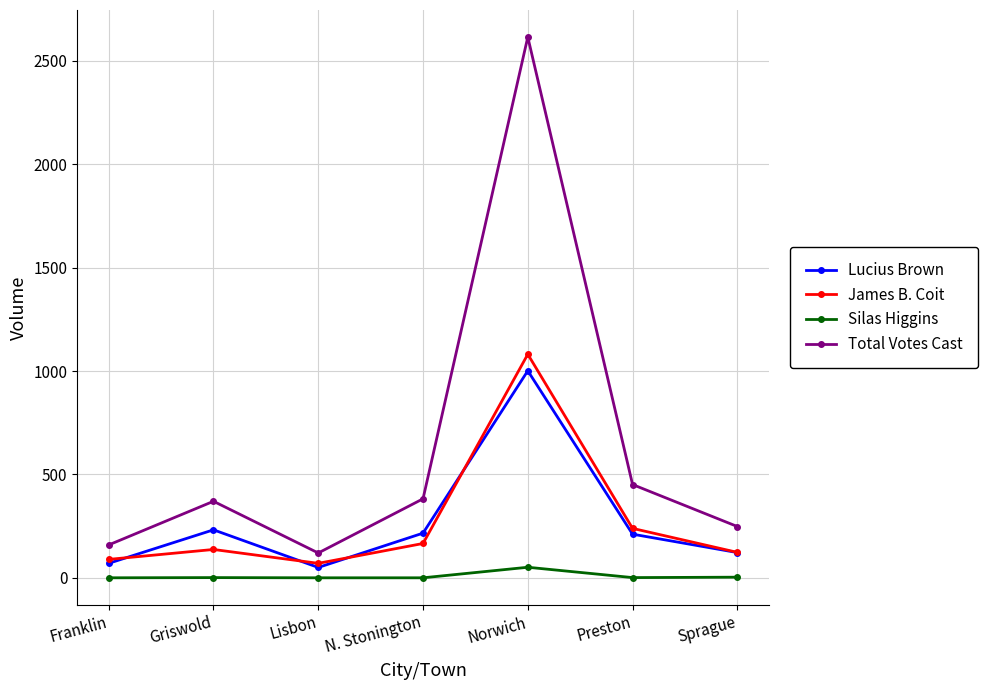

The Lucius Brown series shows 232 at Griswold. True or false?

True